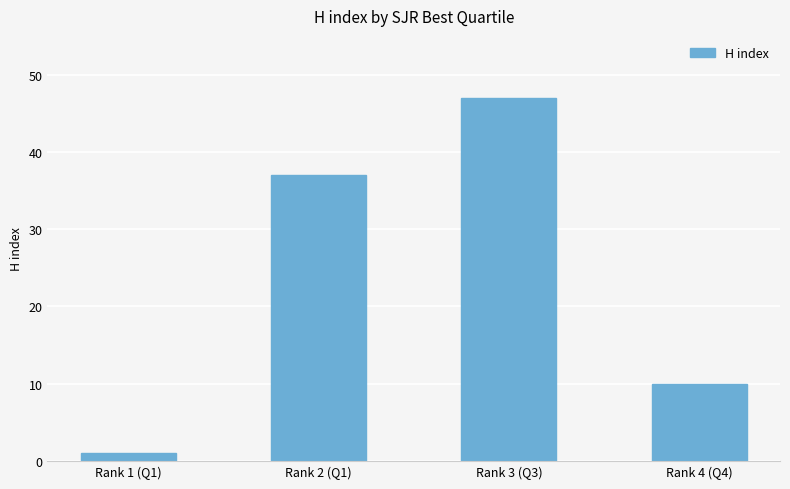

Which has a higher value, Rank 3 (Q3) or Rank 1 (Q1)?

Rank 3 (Q3)